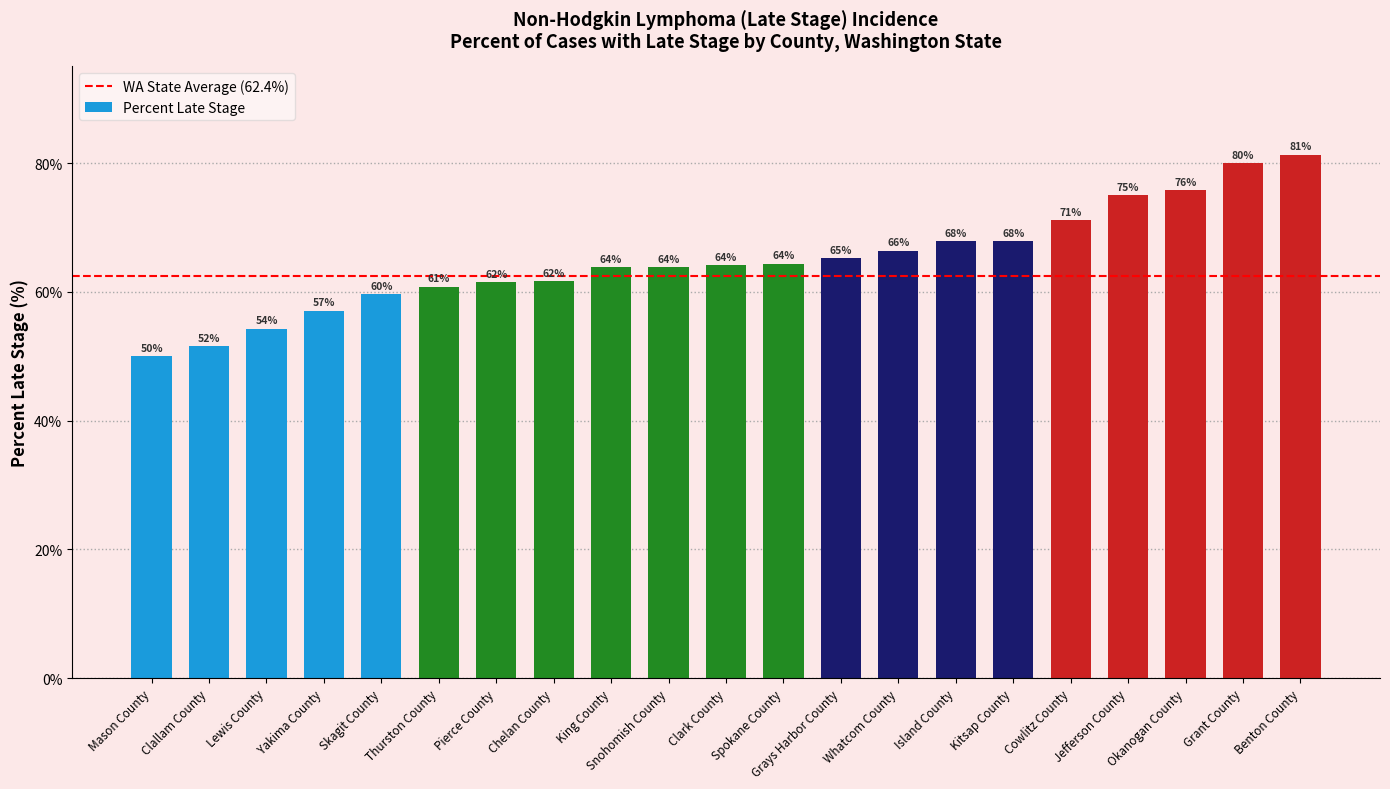

What is the ratio of the value at Clark County to the value at Jefferson County?

0.9